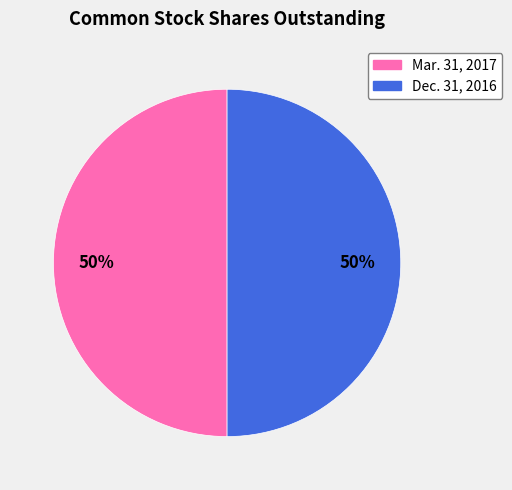

Count the number of slices in the pie.

2